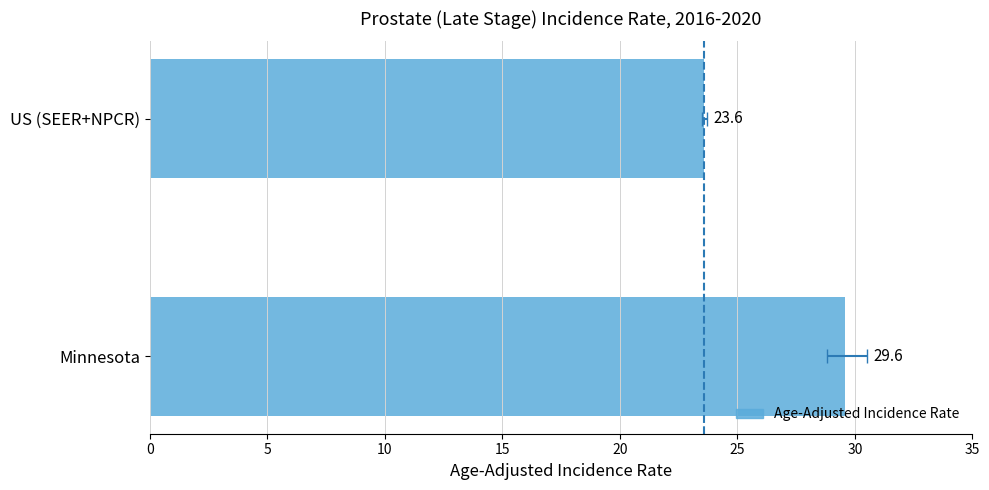

How many bars are there in total?

2